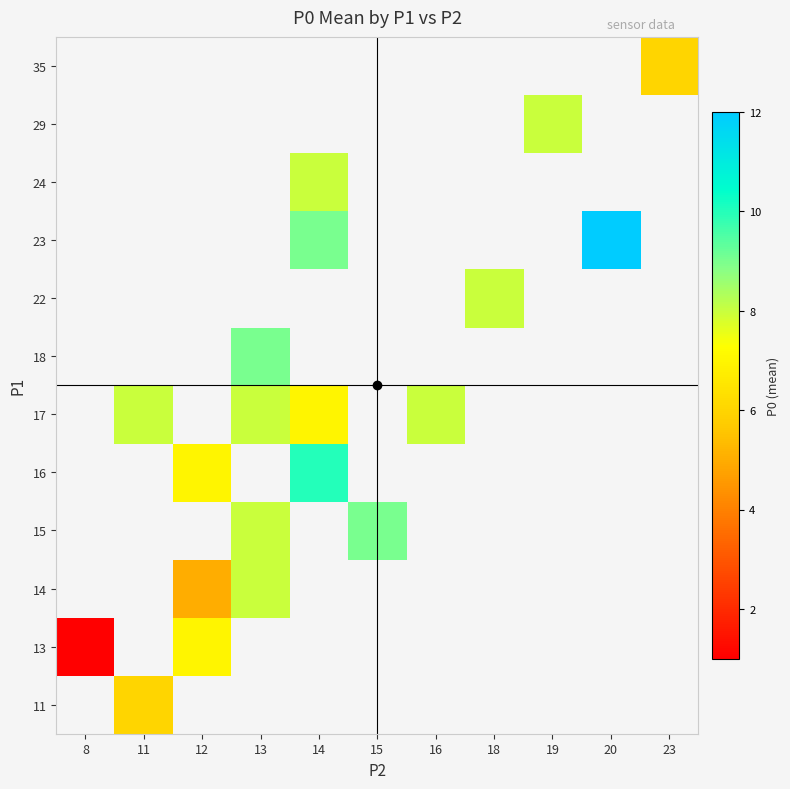

What is the greatest value displayed?

12.0